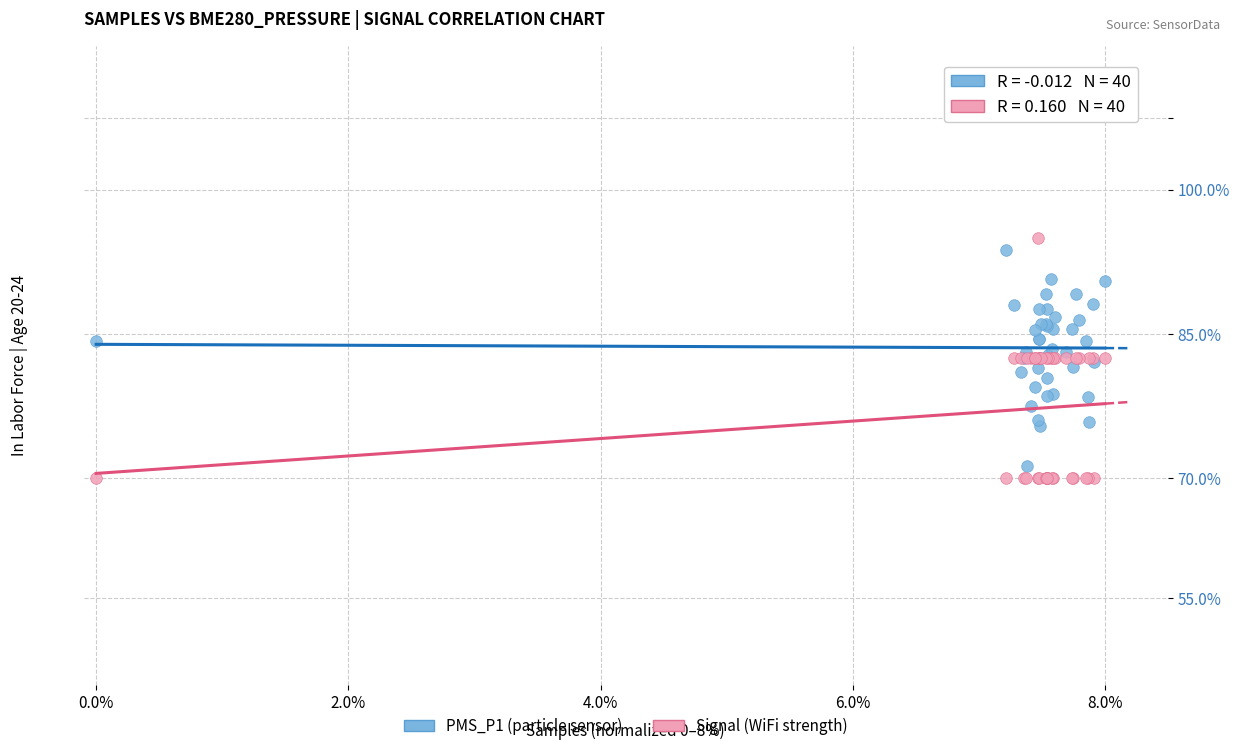

What are all the series names shown in the legend?

PMS_P1 (particle sensor), Signal (WiFi strength)